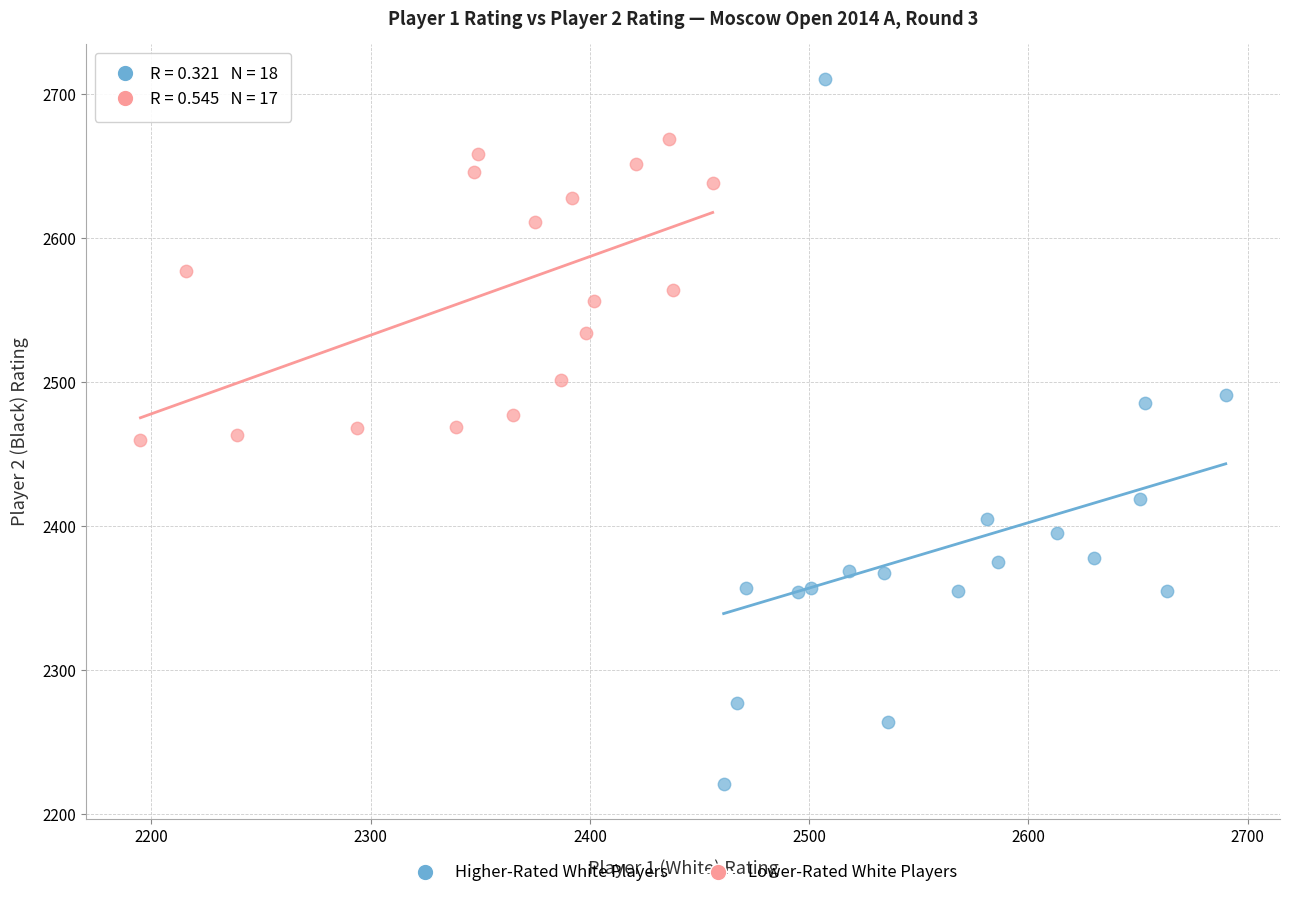

What are all the series names shown in the legend?

Higher-Rated White Players, Lower-Rated White Players